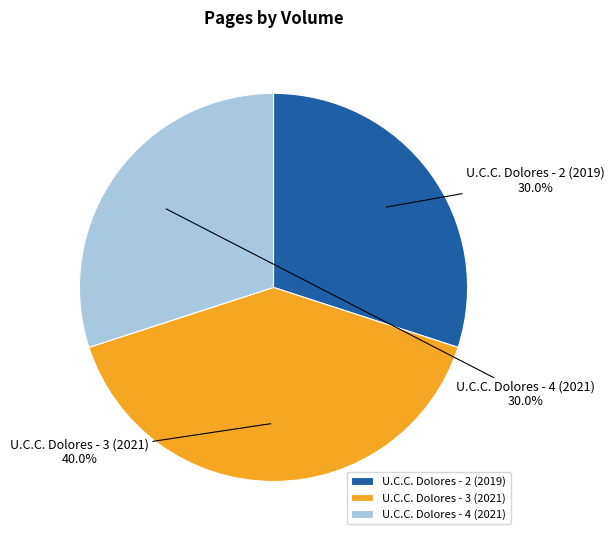

To the nearest percent, what is the difference between the largest and smallest slice percentages?

10%